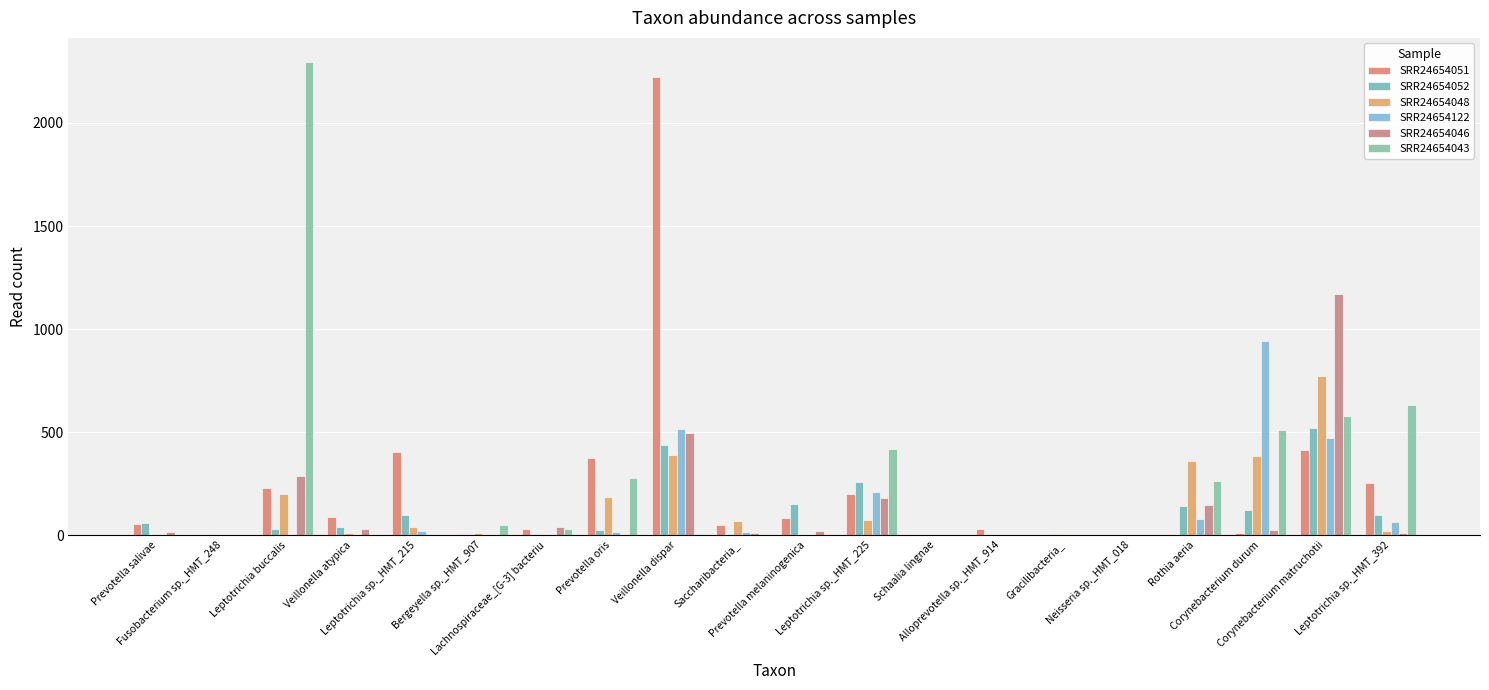

What is the approximate value of SRR24654046 at Corynebacterium matruchotii, to the nearest 100?

1200